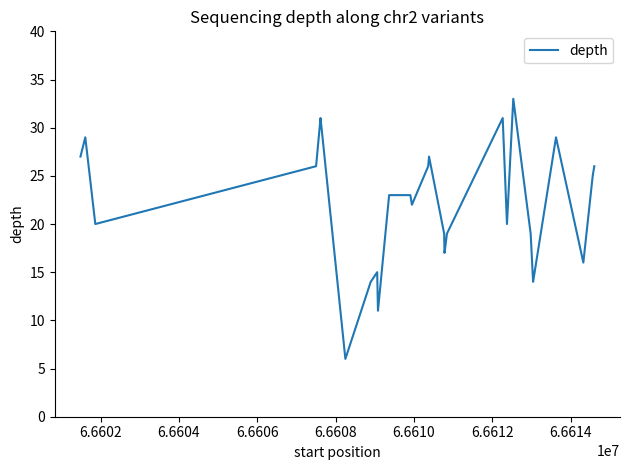

What is the difference between the maximum and minimum values?

27